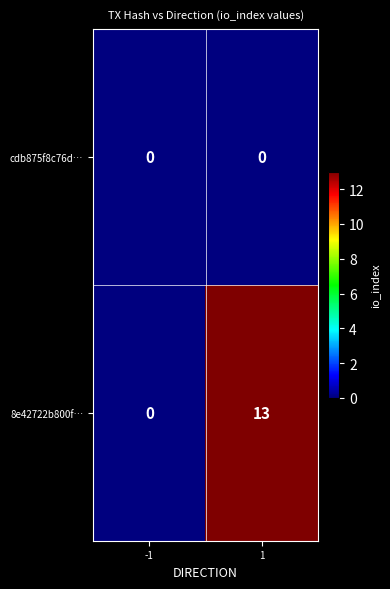

At 1, list the series in order from smallest to largest.

cdb875f8c76d…, 8e42722b800f…